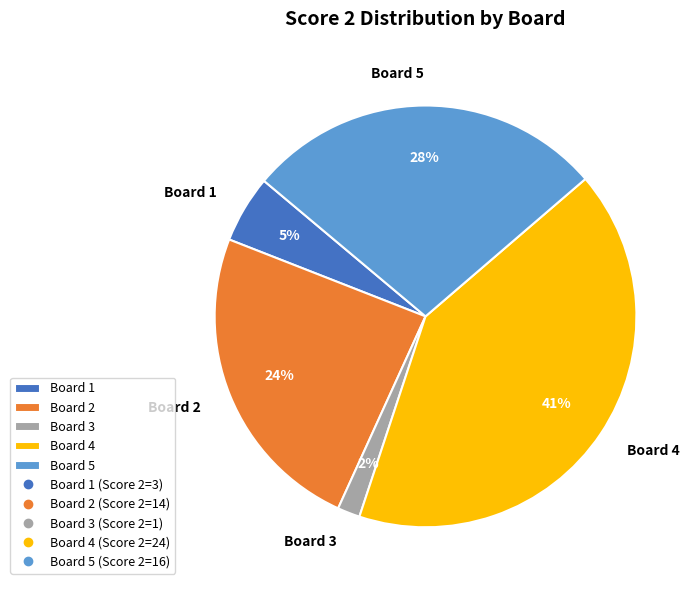

Is there any slice that represents more than half of the pie?

No